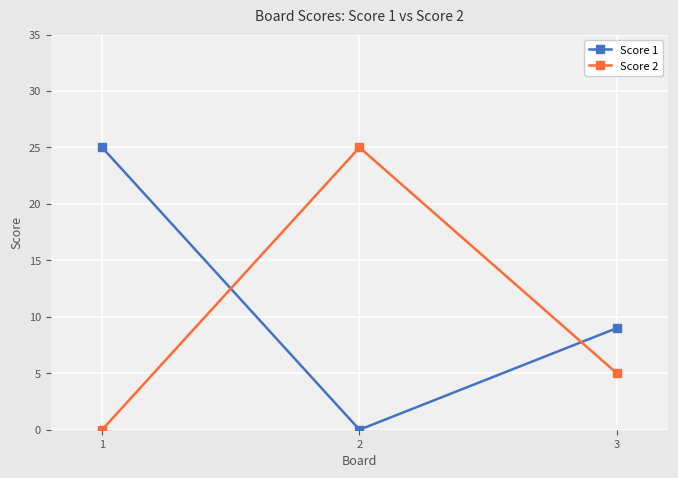

Count the number of data series in this chart.

2